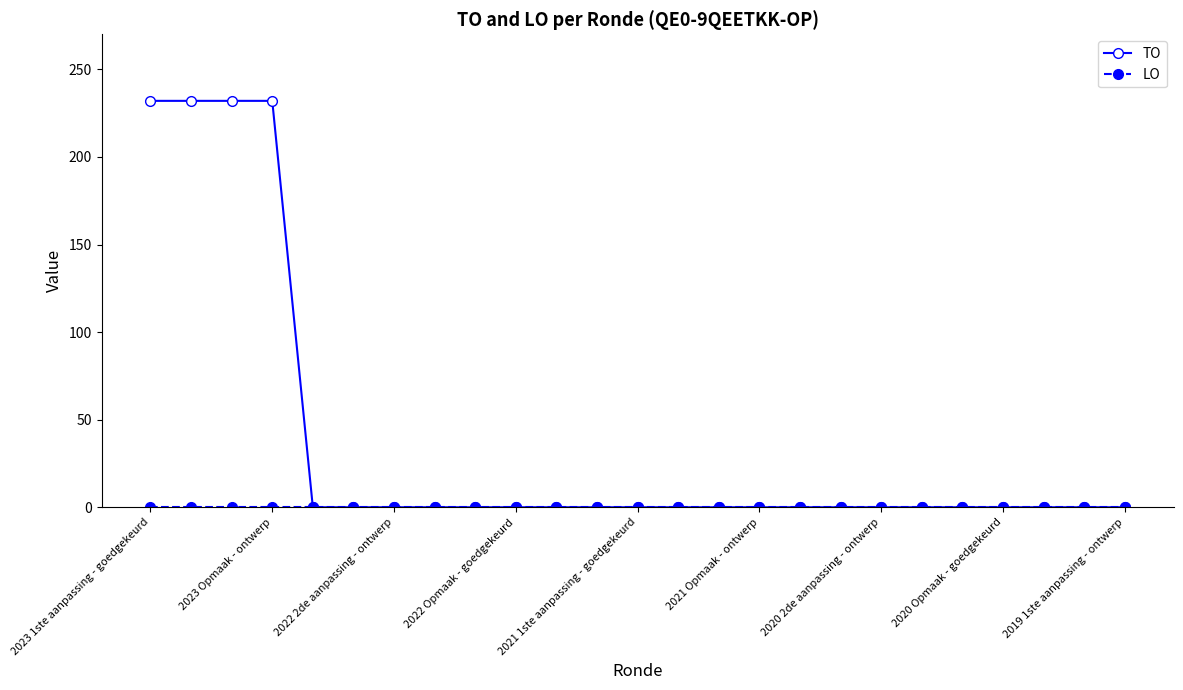

What is the greatest value displayed?

232